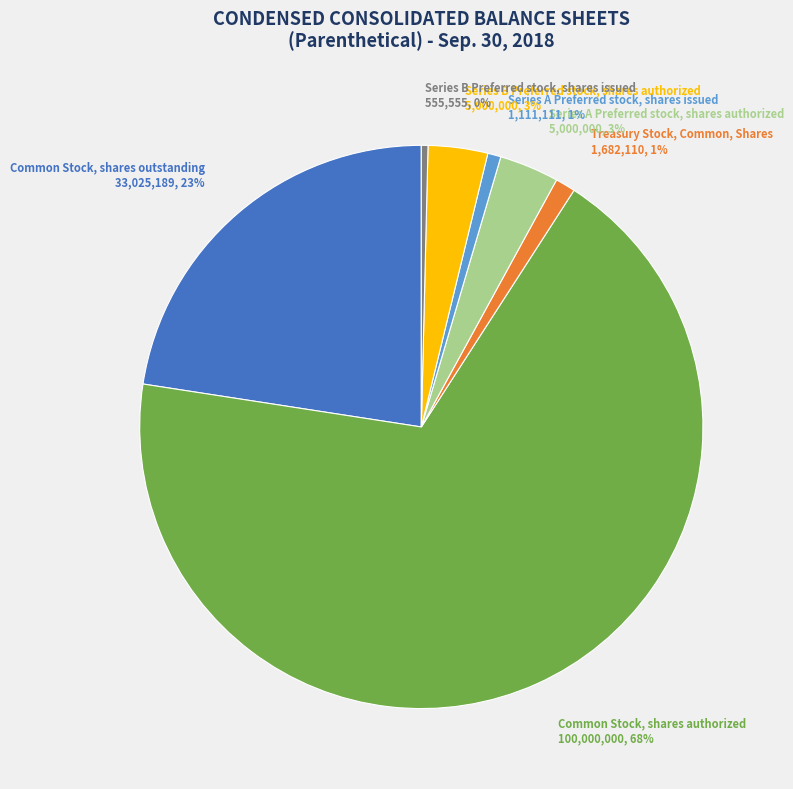

Which slice represents more than half of the pie?

Common Stock, shares authorized